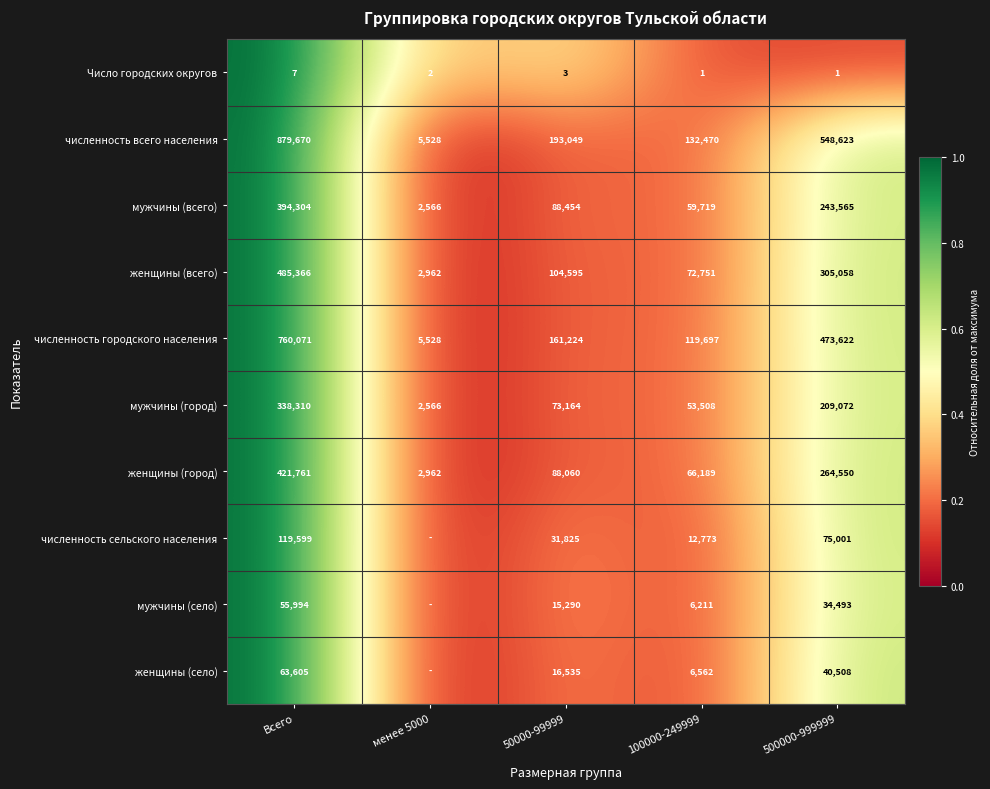

How many series are shown in this chart?

10